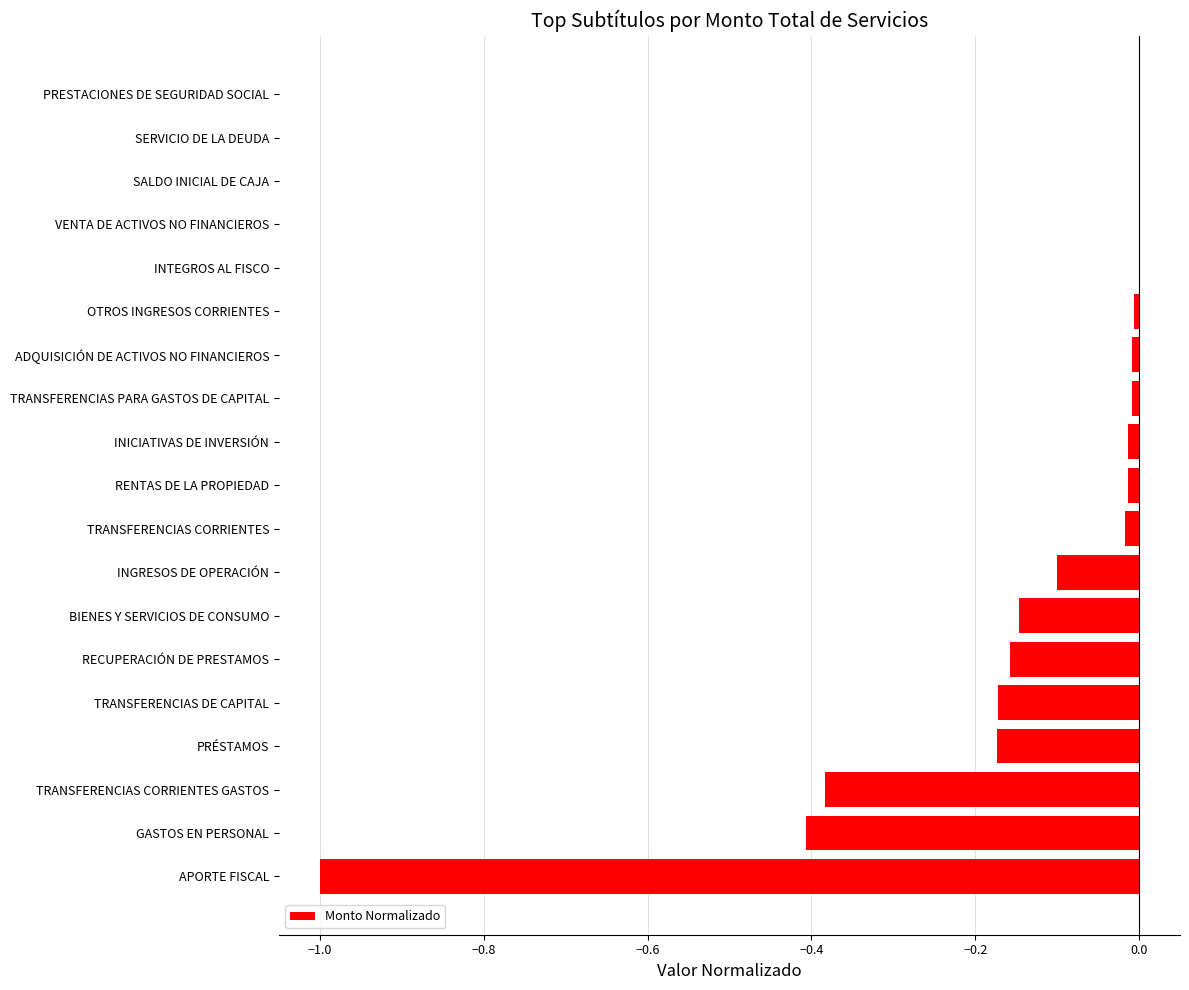

Which has a higher value, GASTOS EN PERSONAL or OTROS INGRESOS CORRIENTES?

OTROS INGRESOS CORRIENTES